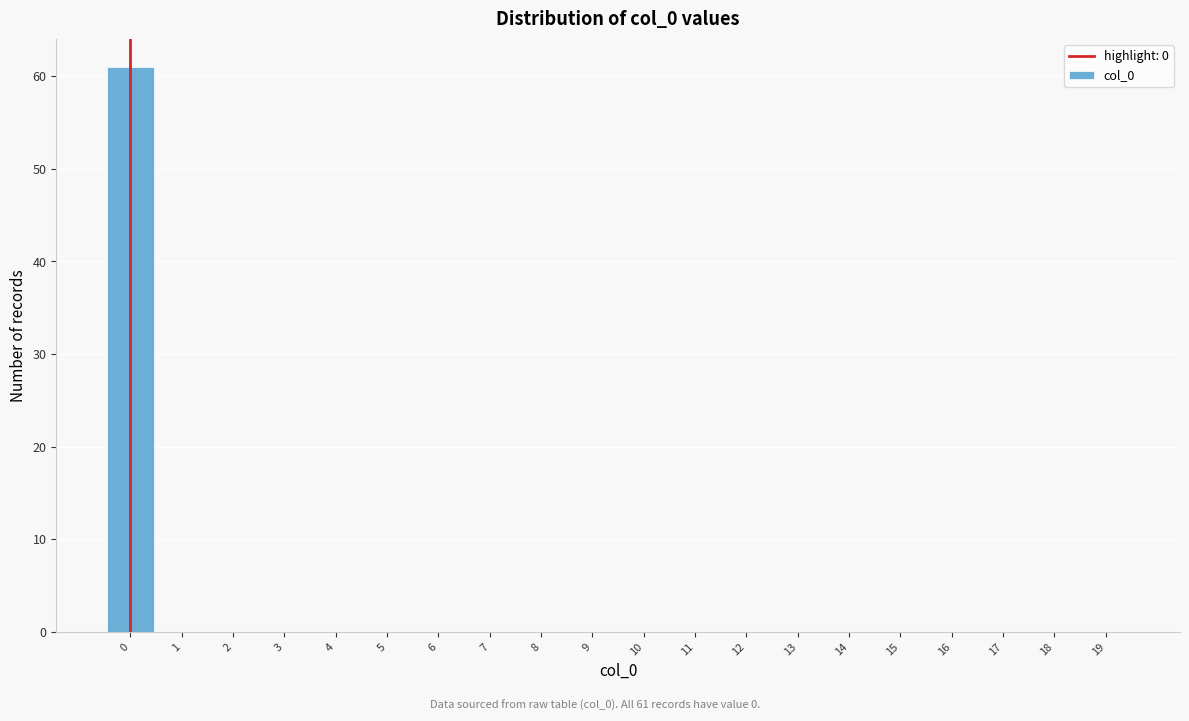

Over which range of the x-axis is the bar tallest?

-0.5 to 0.5